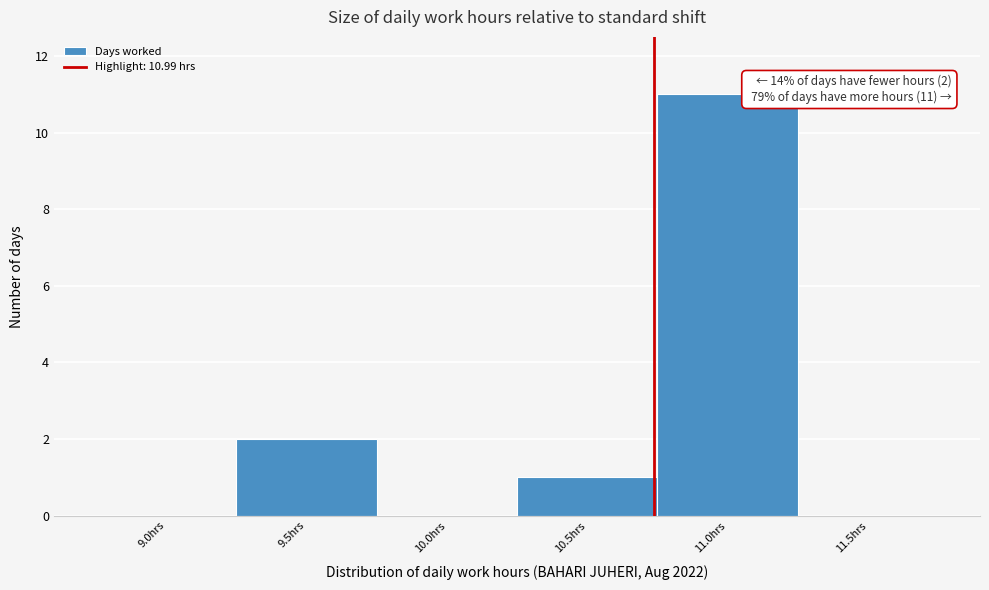

Reading right to left, transcribe all the data shown in this chart.

11.5hrs=0	11.0hrs=11	10.5hrs=1	10.0hrs=0	9.5hrs=2	9.0hrs=0